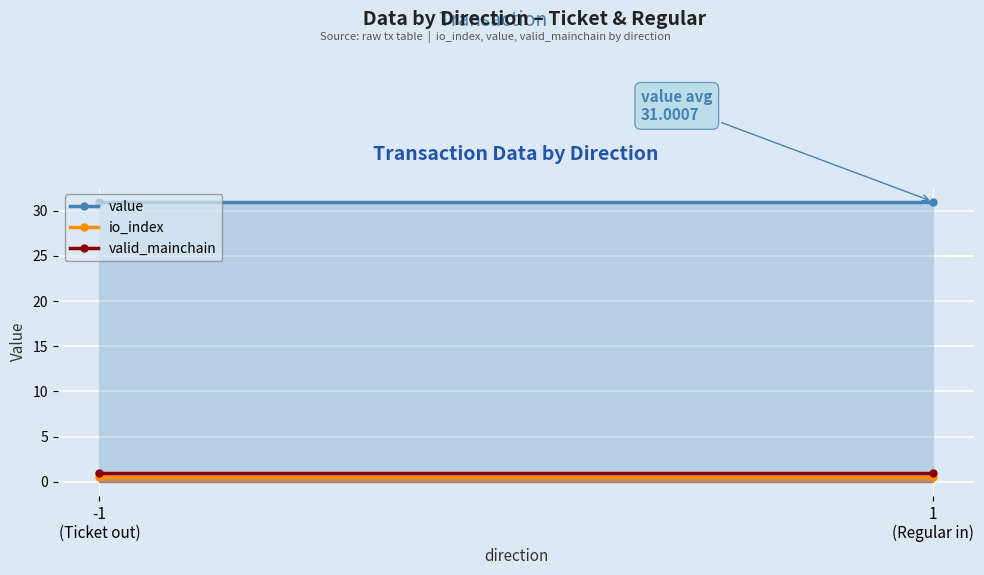

What is the sum of the value values at 1
(Regular in) and -1
(Ticket out)?

62.0